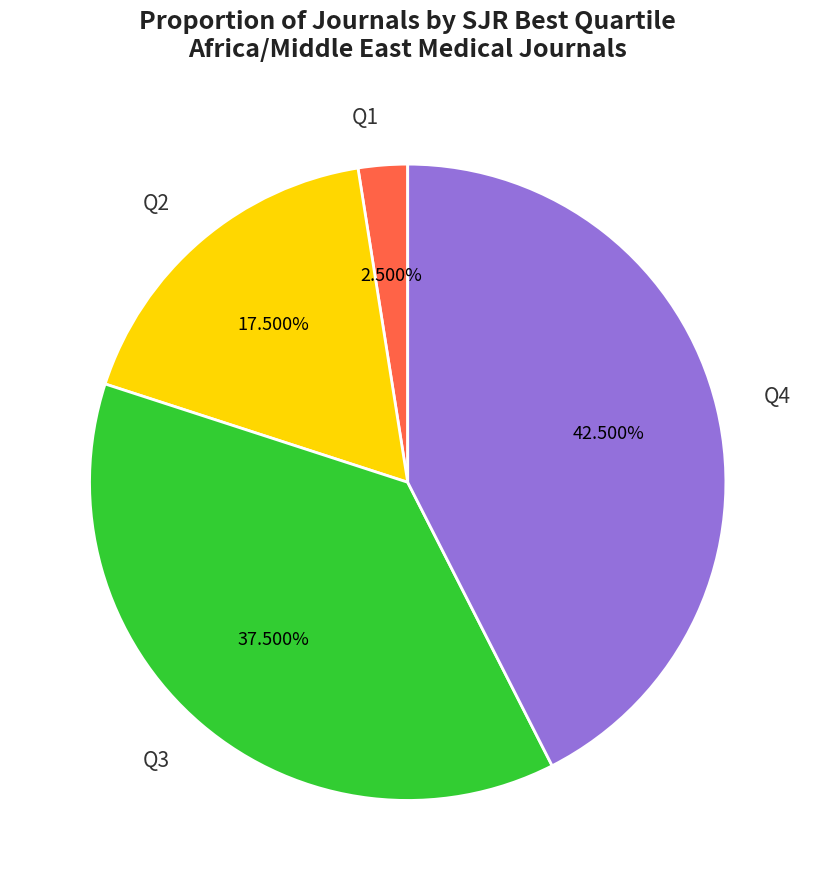

Rank the categories by value from lowest to highest.

Q1, Q2, Q3, Q4